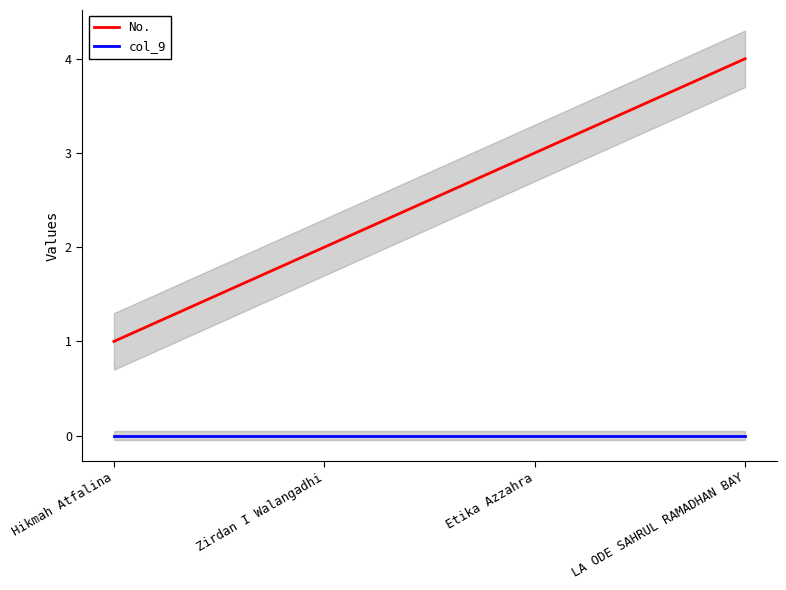

Which category has the highest value in the No. series?

LA ODE SAHRUL RAMADHAN BAY